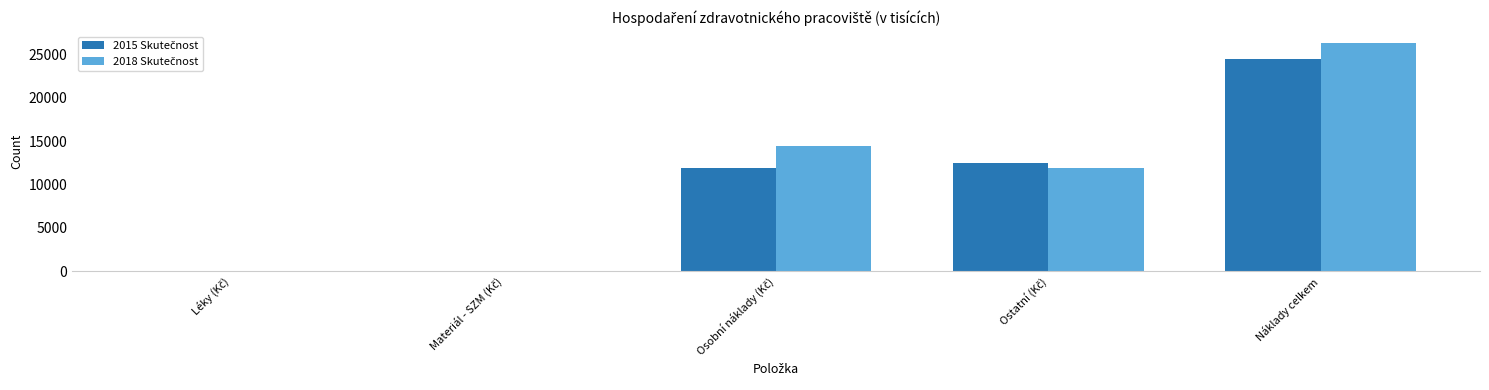

Reading left to right, extract all data points from this chart.

2015 Skutečnost: 51.6	18.5	11966.8	12517.2	24554.2
2018 Skutečnost: 36.8	22.8	14403.0	11941.9	26404.5